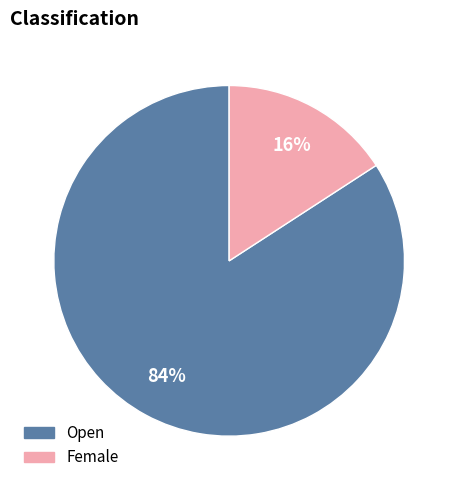

Which category has the biggest portion of the pie?

Open